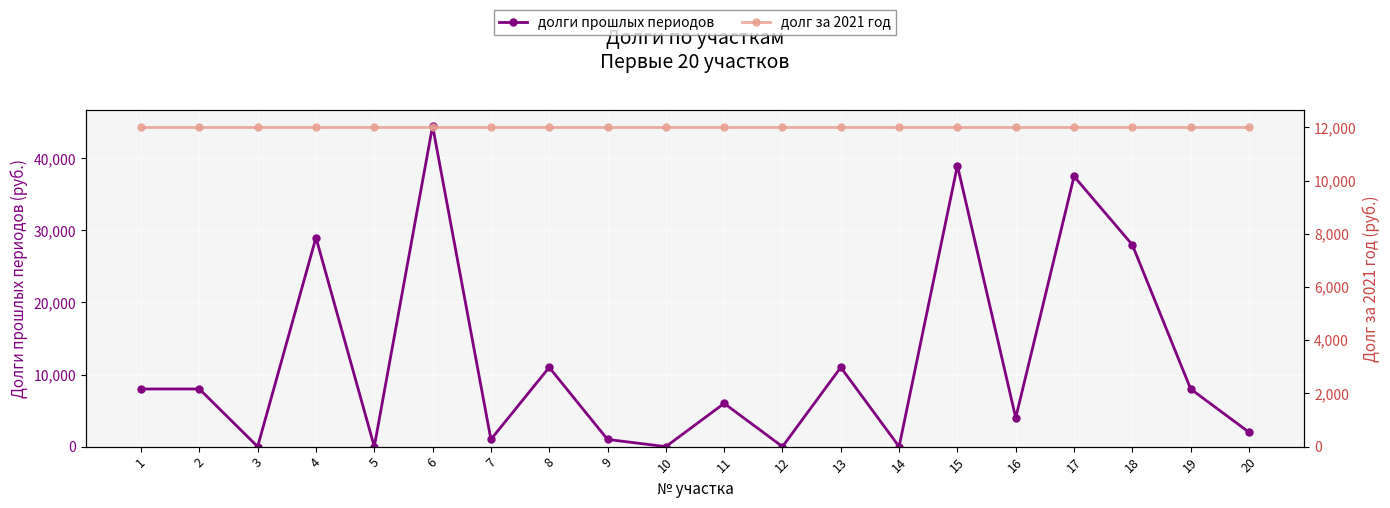

True or false: долги прошлых периодов has a value of 21291 at 5.

False